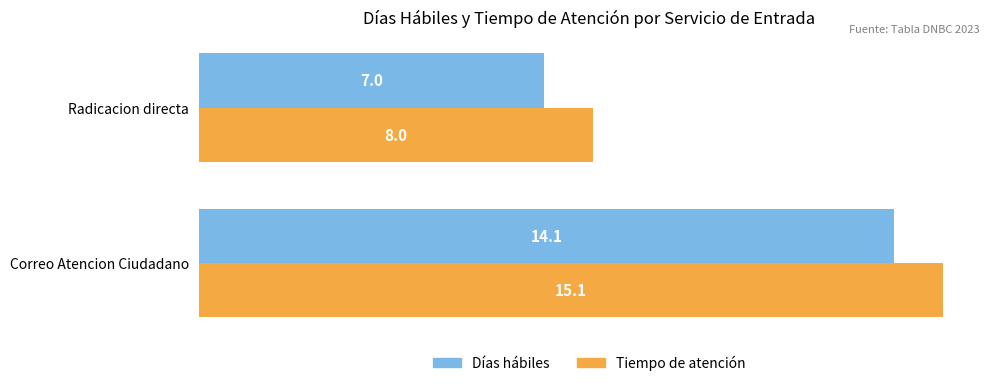

Rank the categories by Días hábiles value from highest to lowest.

Correo Atencion Ciudadano, Radicacion directa